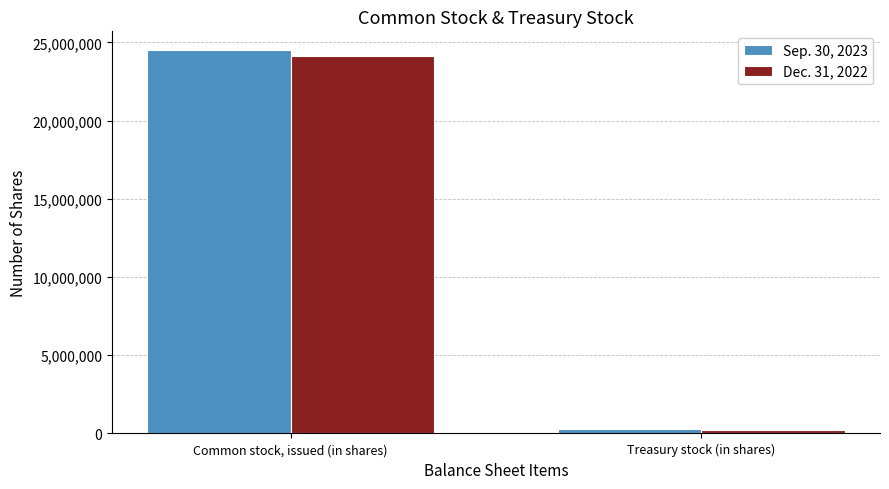

What are all the series names shown in the legend?

Sep. 30, 2023, Dec. 31, 2022